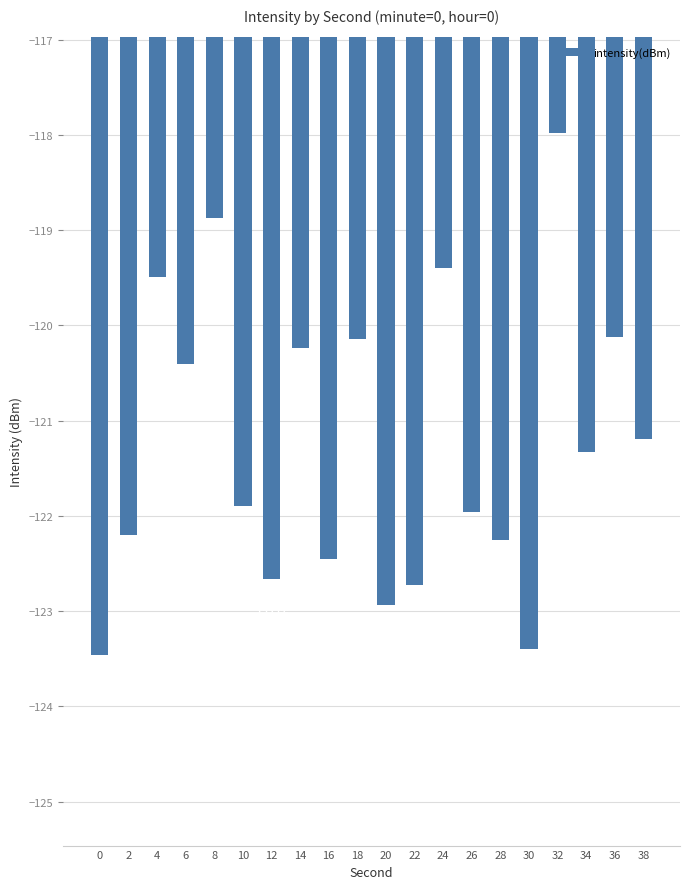

The value at 30 is -123.4. True or false?

True